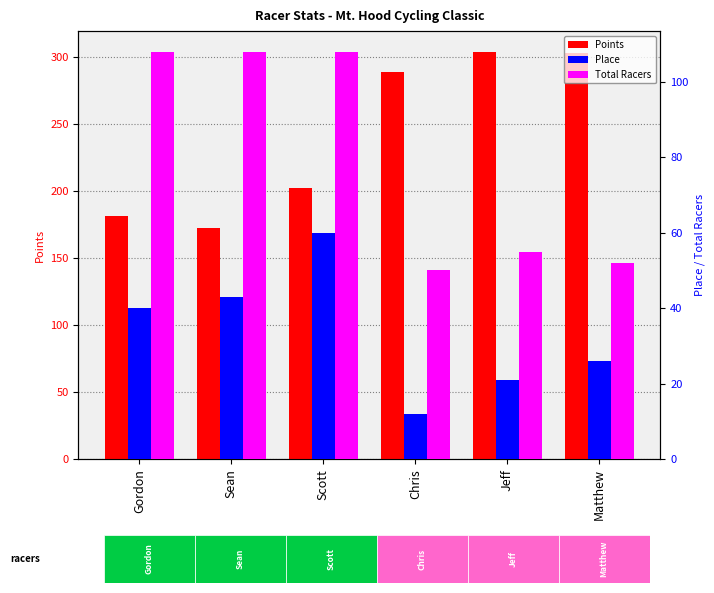

True or false: Points has a value of 202.2 at Scott.

True